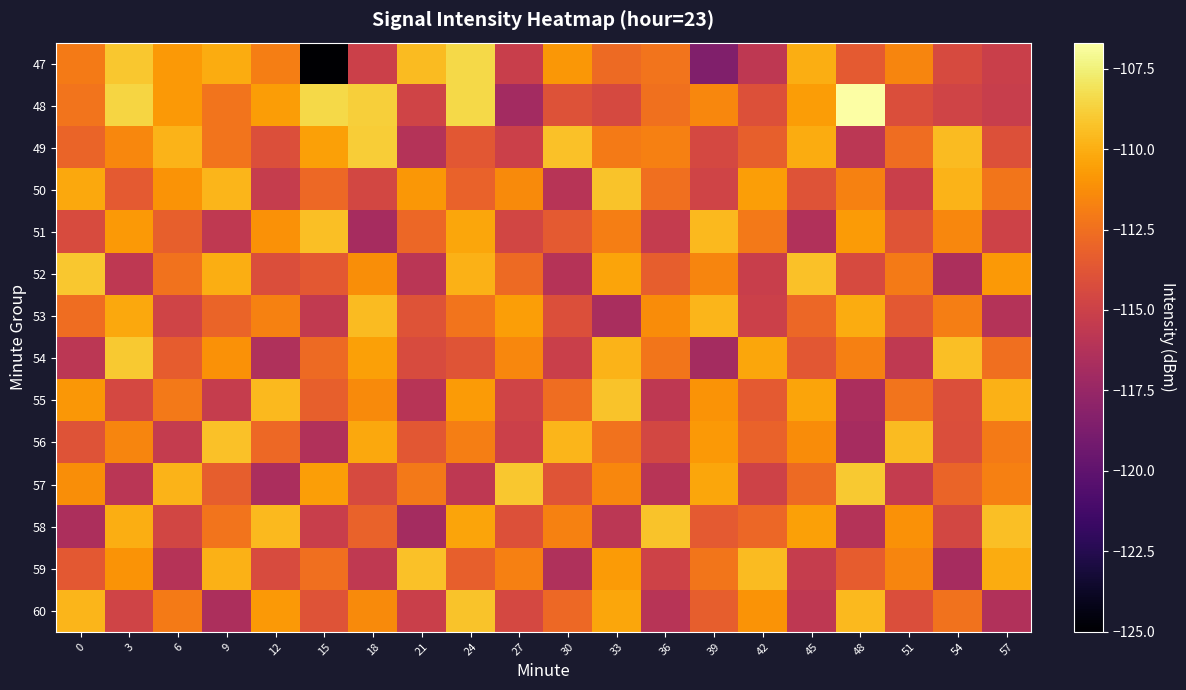

Which category has the lowest value across all series?

15